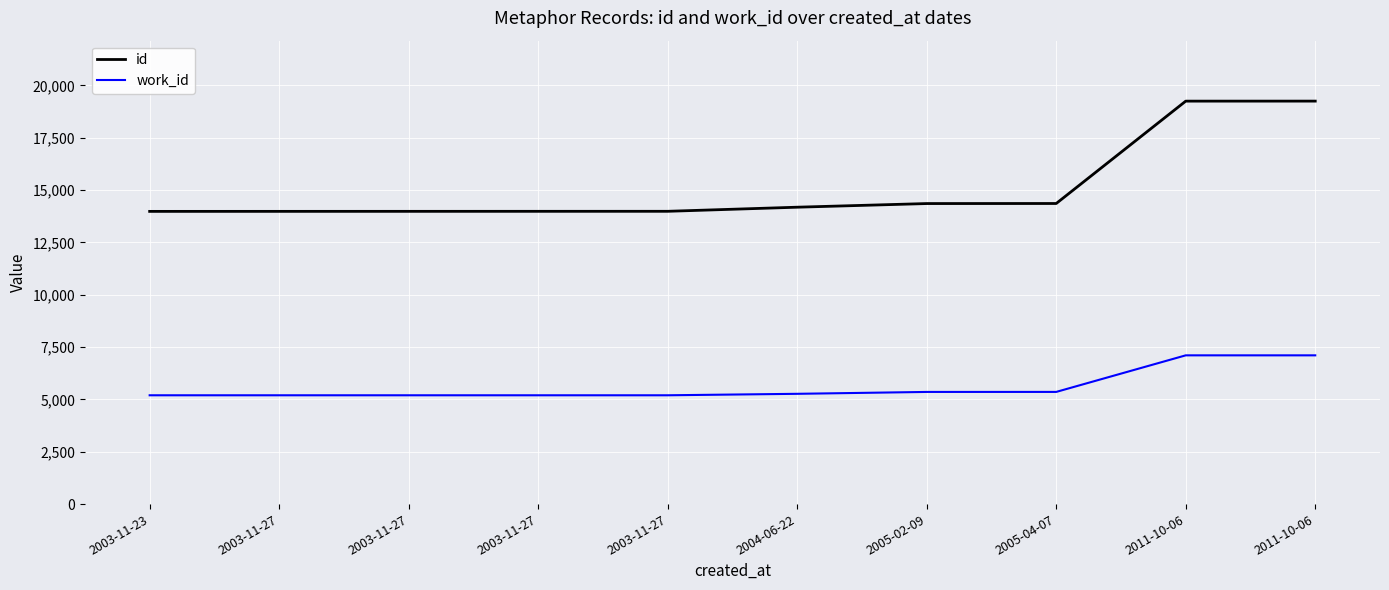

Which series has the largest range (max minus min)?

id